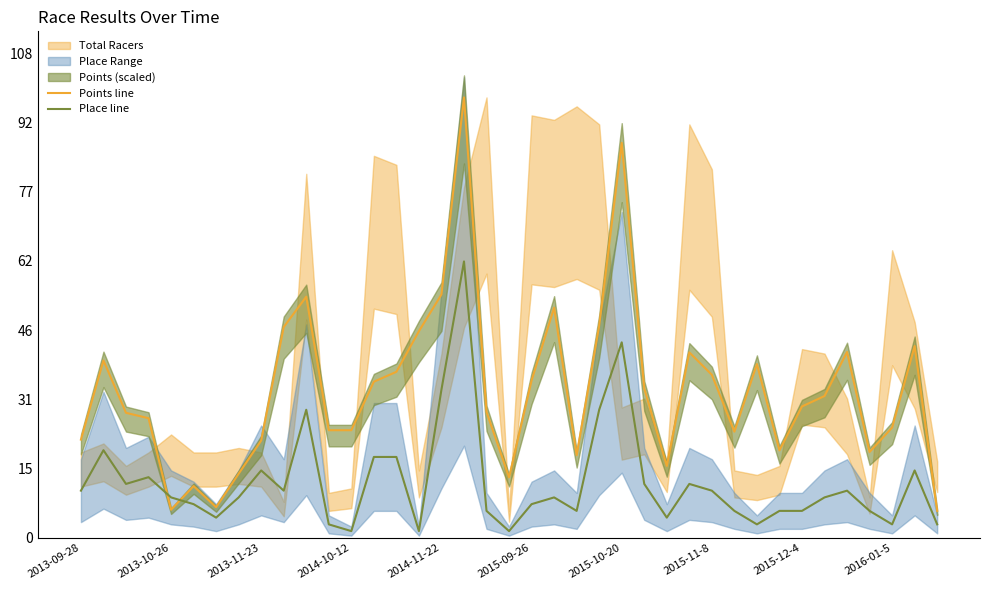

What is the maximum value shown in the chart?

98.0